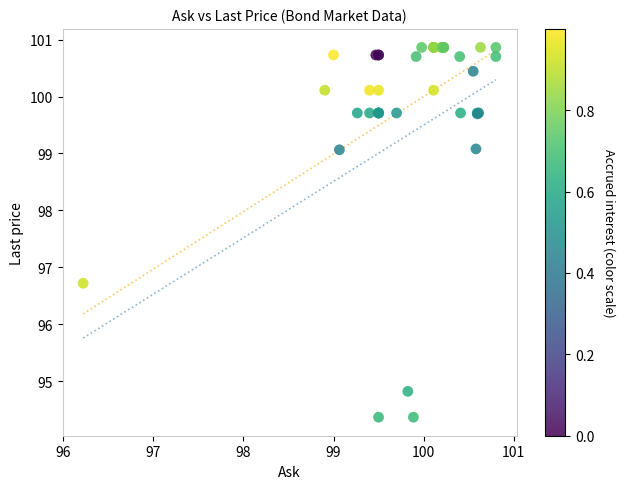

What Y value in the scatter plot is closest to 97?

96.7